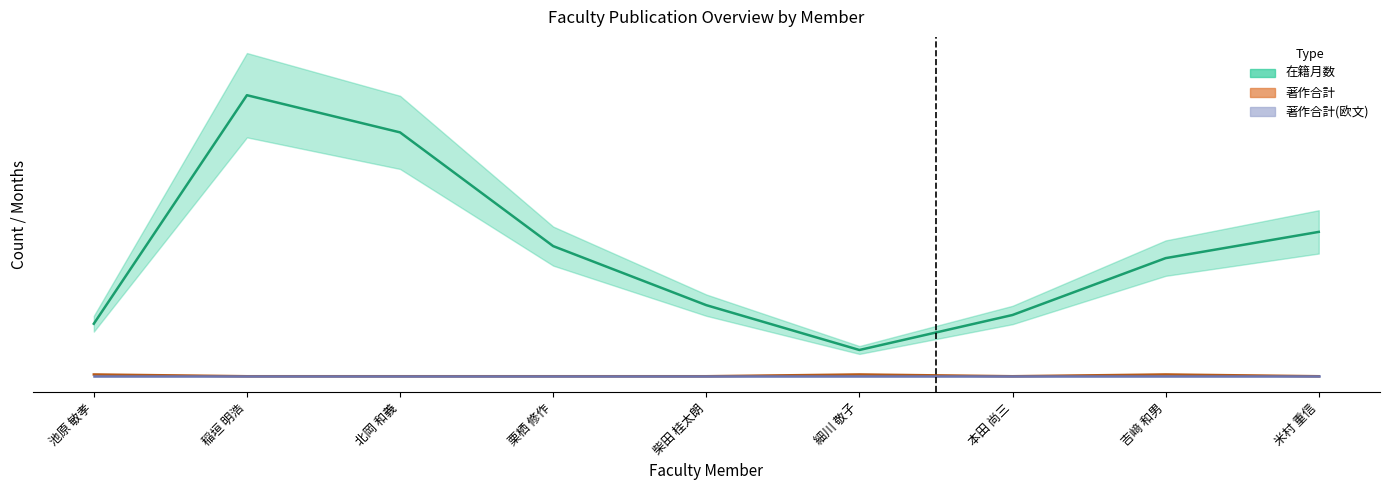

Which series has the largest range (max minus min)?

在籍月数